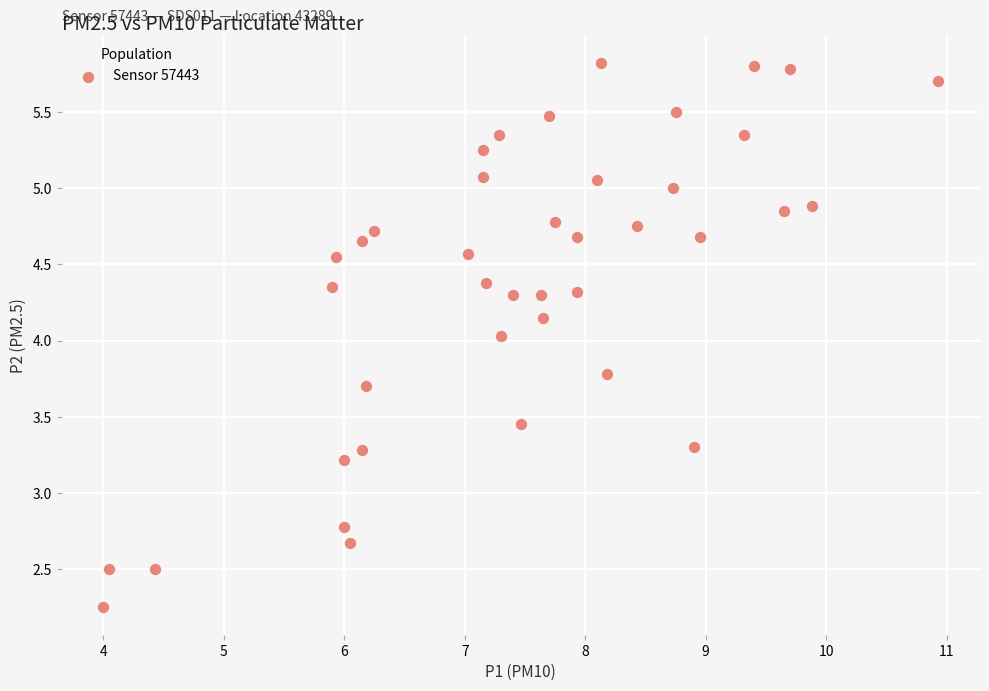

What is the range of X values (max minus min)?

6.9